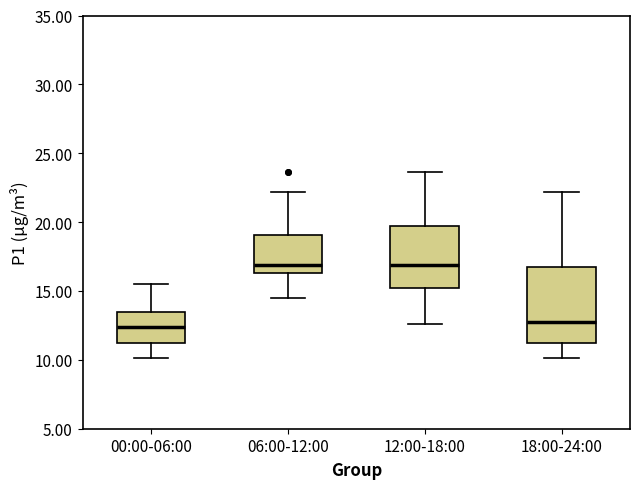

Reading left to right, transcribe this box plot: for each box, give where its median line is, the range the box spans, and where its two whiskers end, as read against the y-axis. The values are not printed on the chart, so give them approximately, as read against the axis.

00:00-06:00: median 12.5, box 11.0 to 13.5, whiskers 10.0 to 15.5
06:00-12:00: median 17.0, box 16.5 to 19.0, whiskers 14.5 to 22.0
12:00-18:00: median 17.0, box 15.0 to 19.5, whiskers 12.5 to 23.5
18:00-24:00: median 12.5, box 11.0 to 17.0, whiskers 10.0 to 22.0